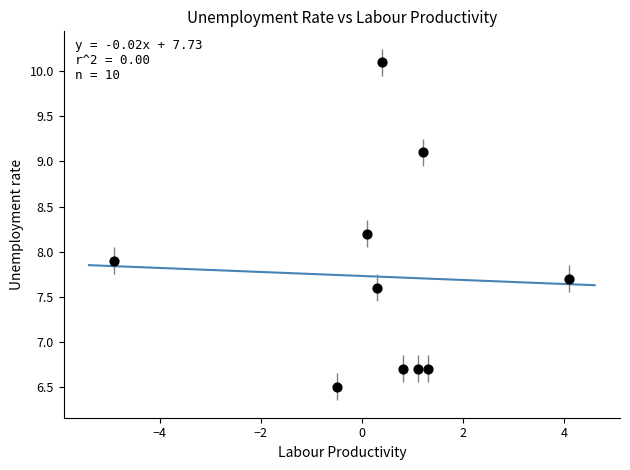

What is the average Y value?

7.7